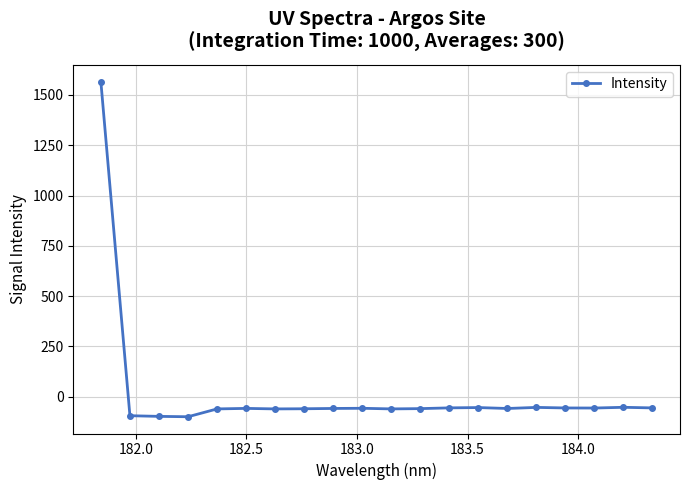

True or false: there are more than 0 points higher than both neighbors.

True